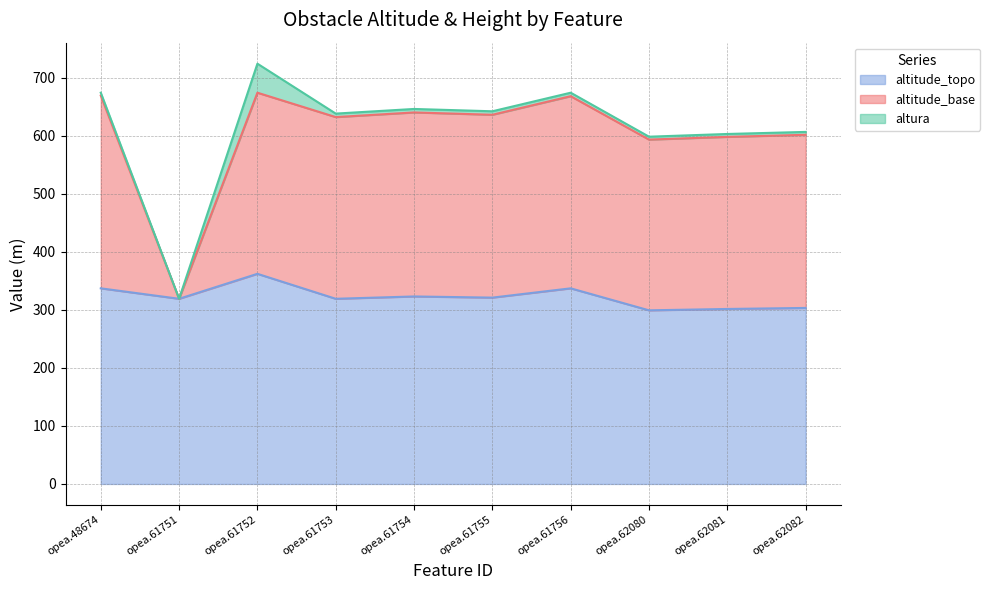

What is the average value of the altitude_base series?

603.1